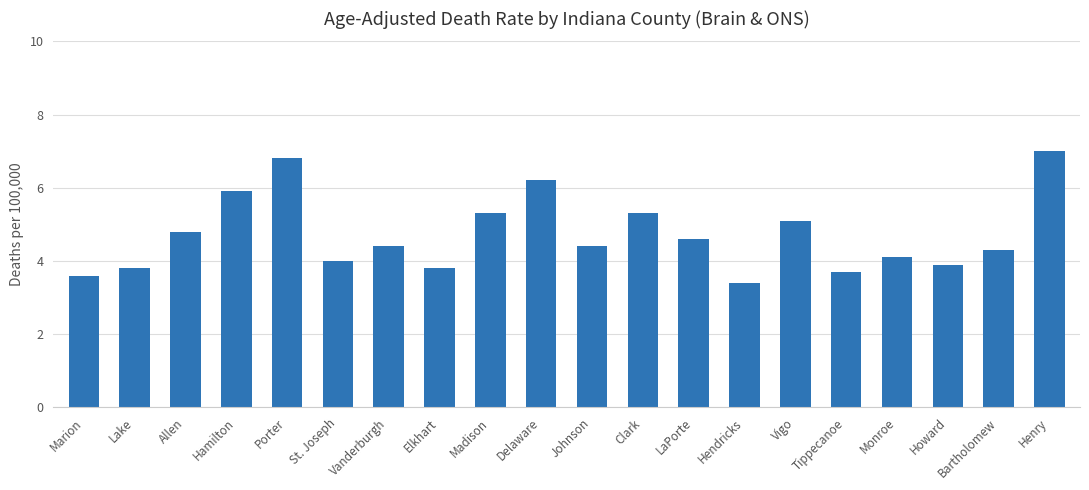

What is the change in value from Porter to Vanderburgh?

-2.4